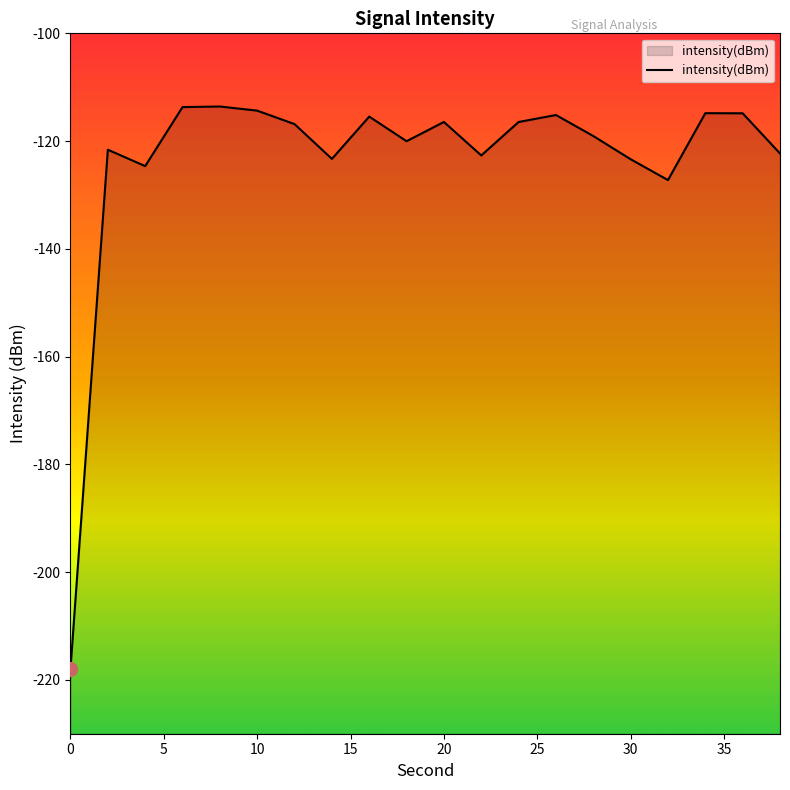

Between 38 and 32, which is larger?

38